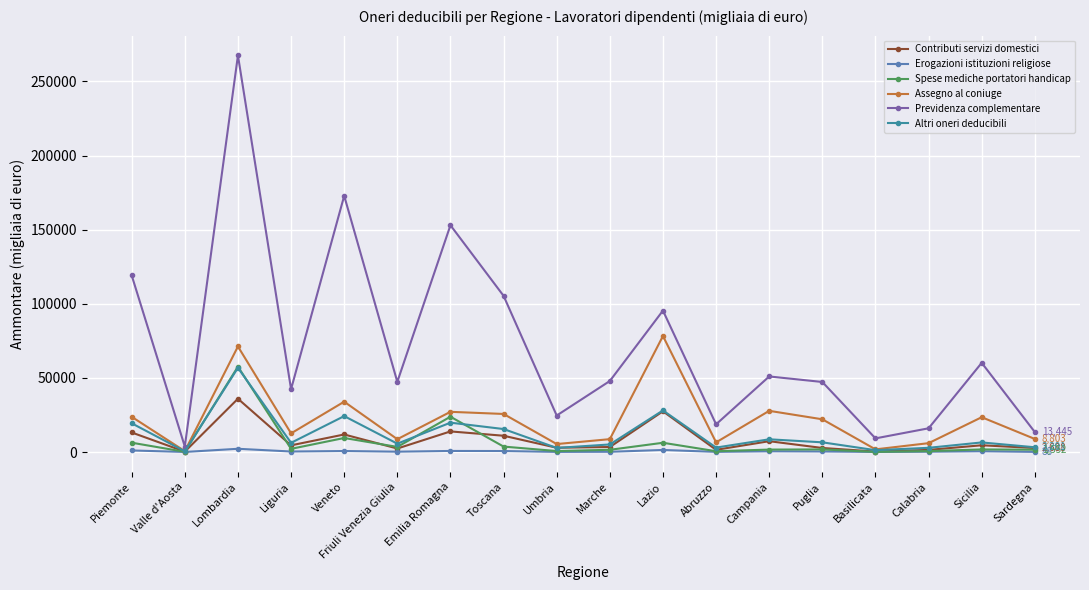

Which series has the largest total across all categories?

Previdenza complementare